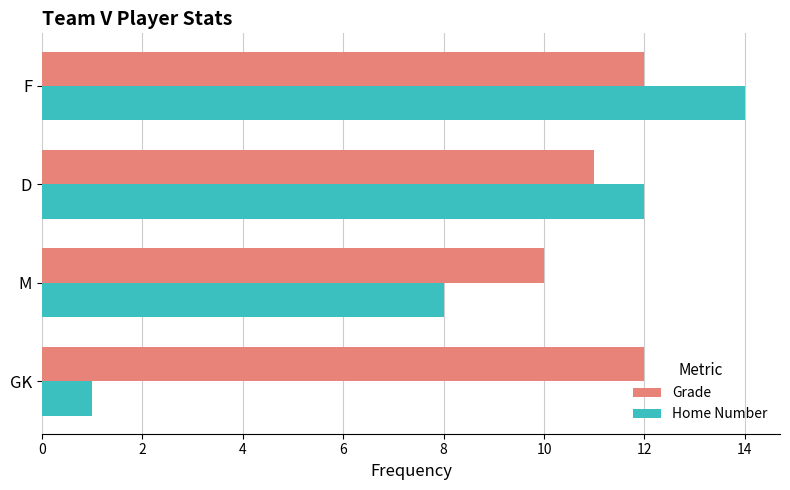

Which label corresponds to the largest value in the chart?

F